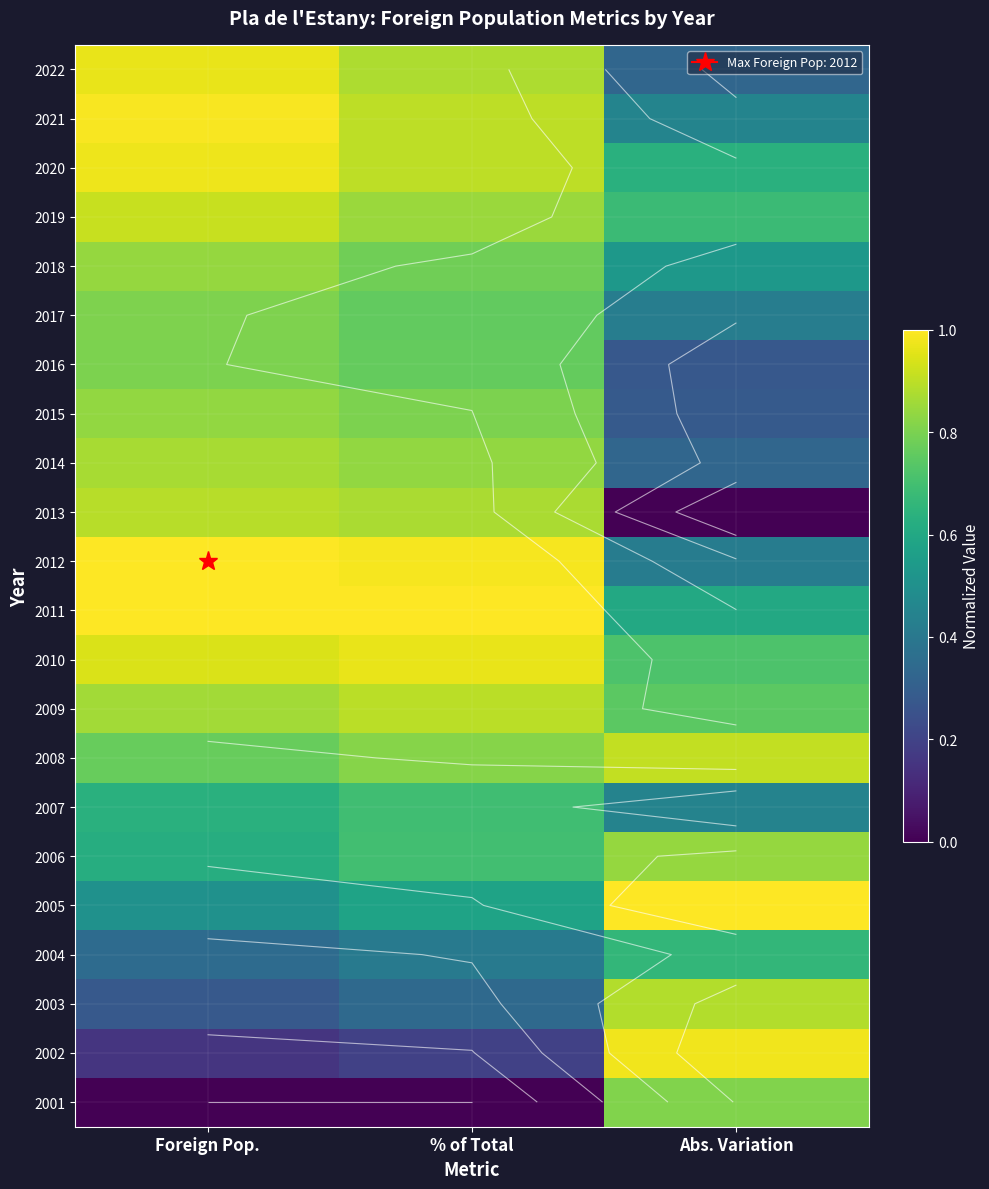

The 2002 series shows 0.3 at Foreign Pop.. True or false?

False